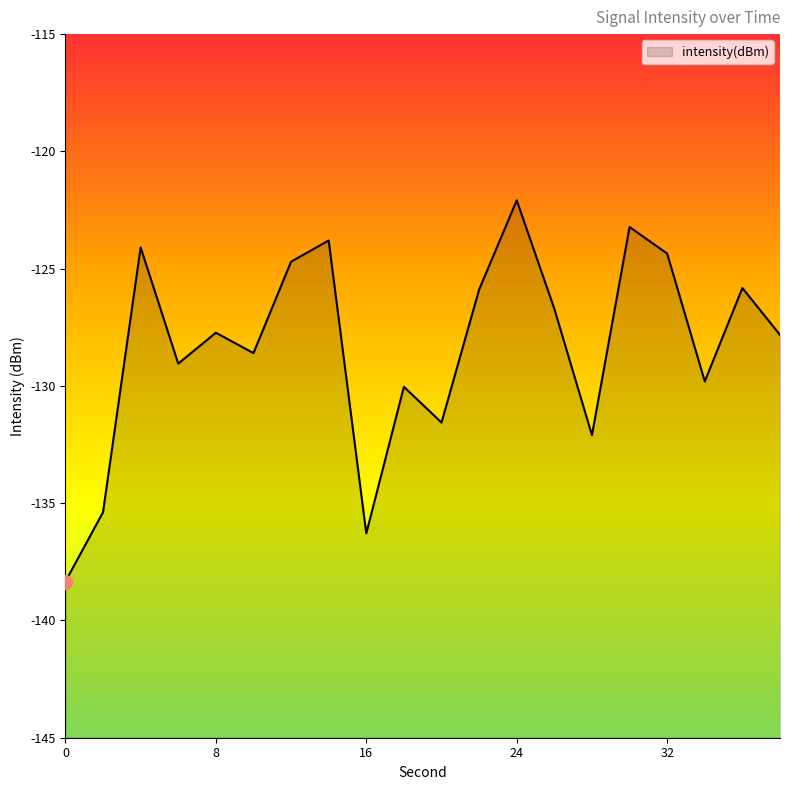

Rank the categories by value from lowest to highest.

0, 16, 2, 28, 20, 18, 34, 6, 10, 38, 8, 26, 22, 36, 12, 32, 4, 14, 30, 24